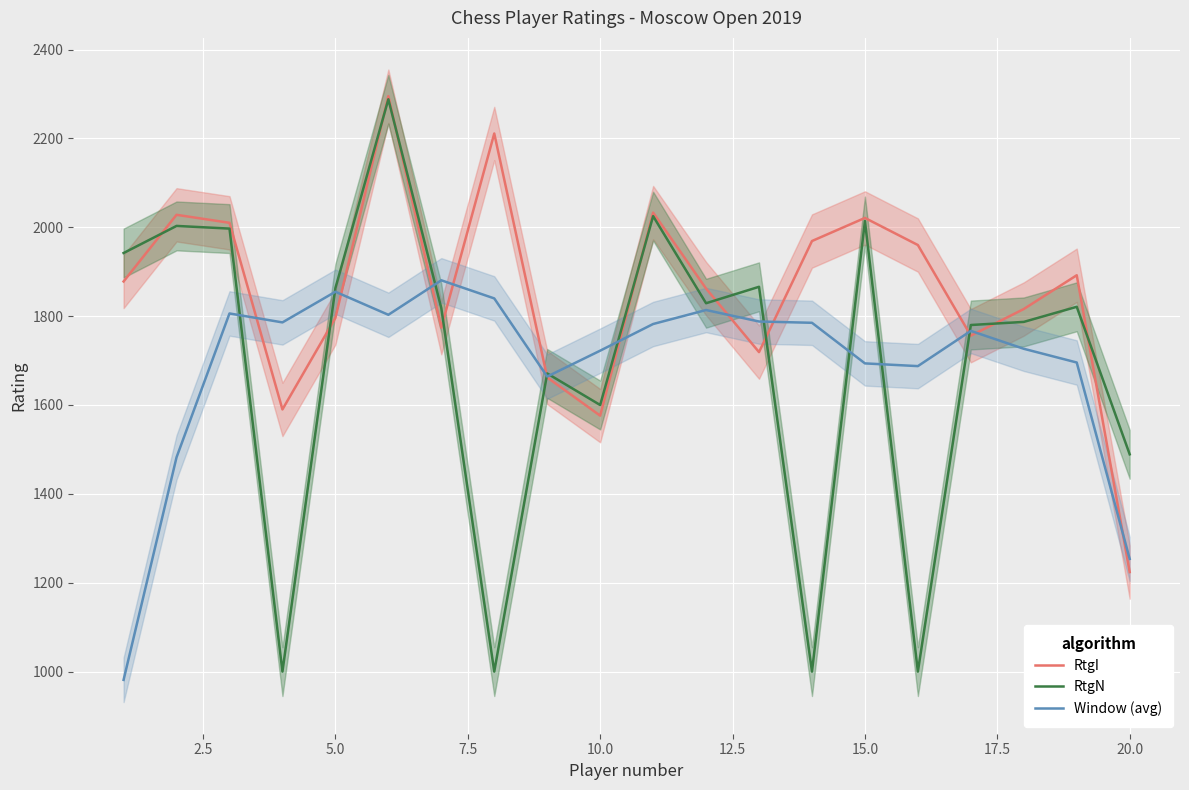

What is the difference between the maximum and minimum values in the Window (avg) series?

899.2